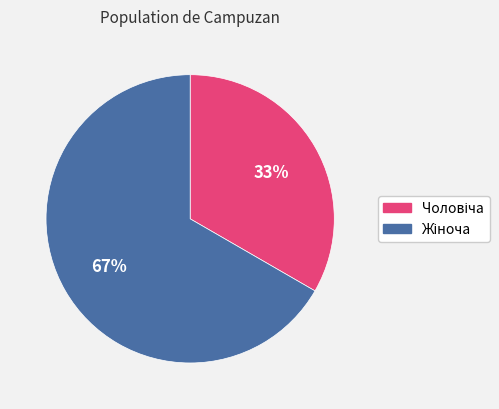

Count the number of slices in the pie.

2